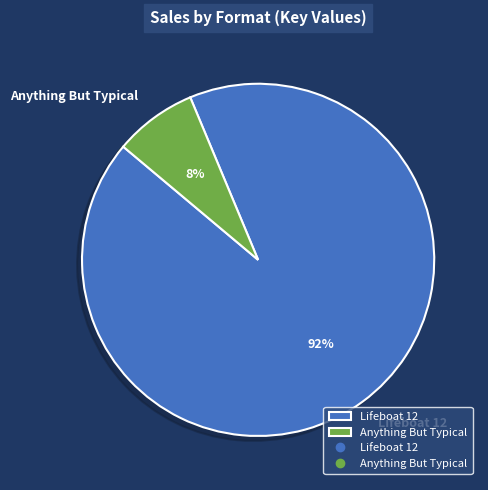

What percentage is the Lifeboat 12 slice, to the nearest percent?

92%